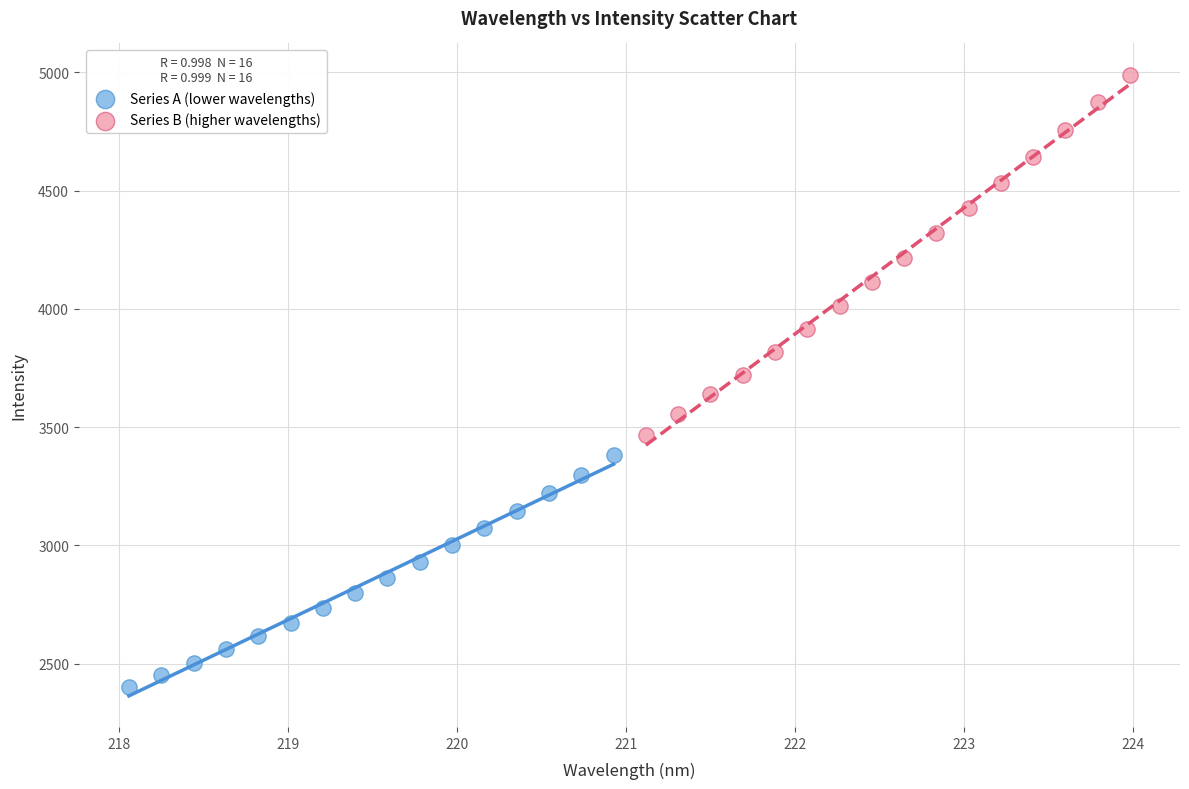

Which series reaches the maximum Y coordinate?

Series B (higher wavelengths)